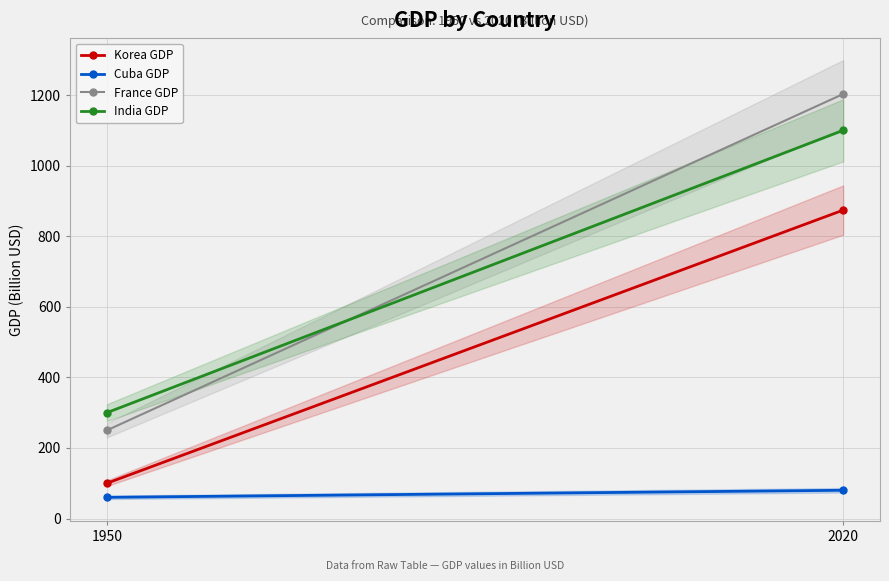

What is the difference between the highest and lowest values at 2020?

1123